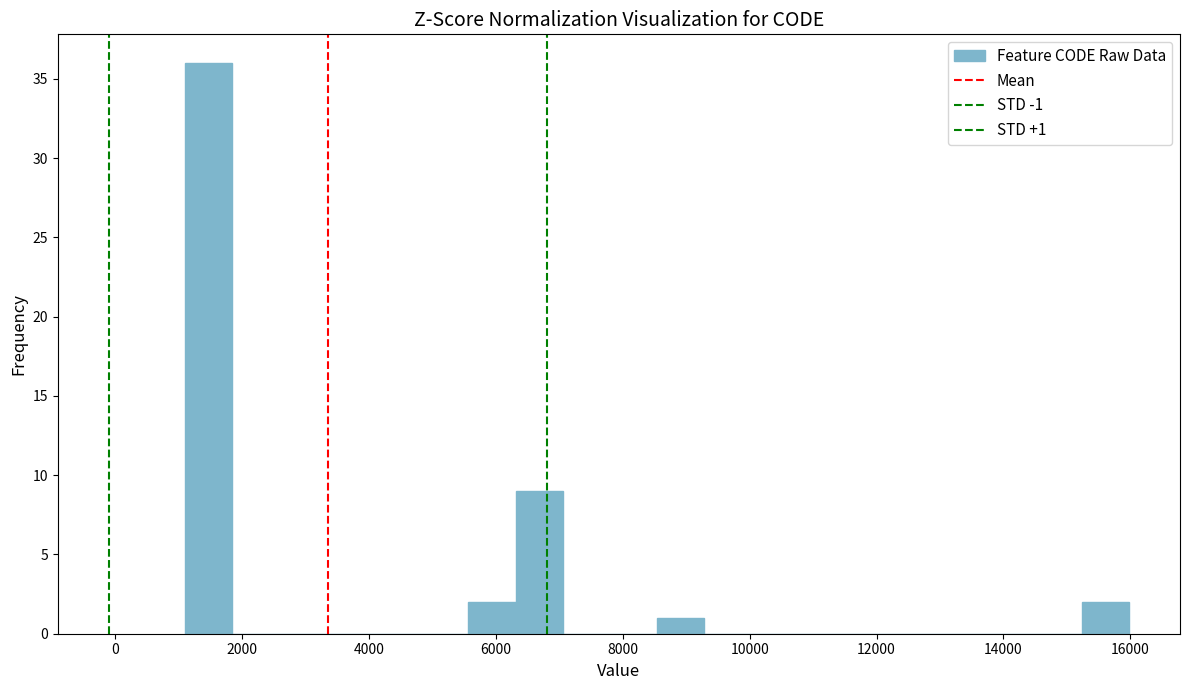

Around what value on the x-axis is the tallest bar? Give the approximate position of its centre, as read against the axis.

1400